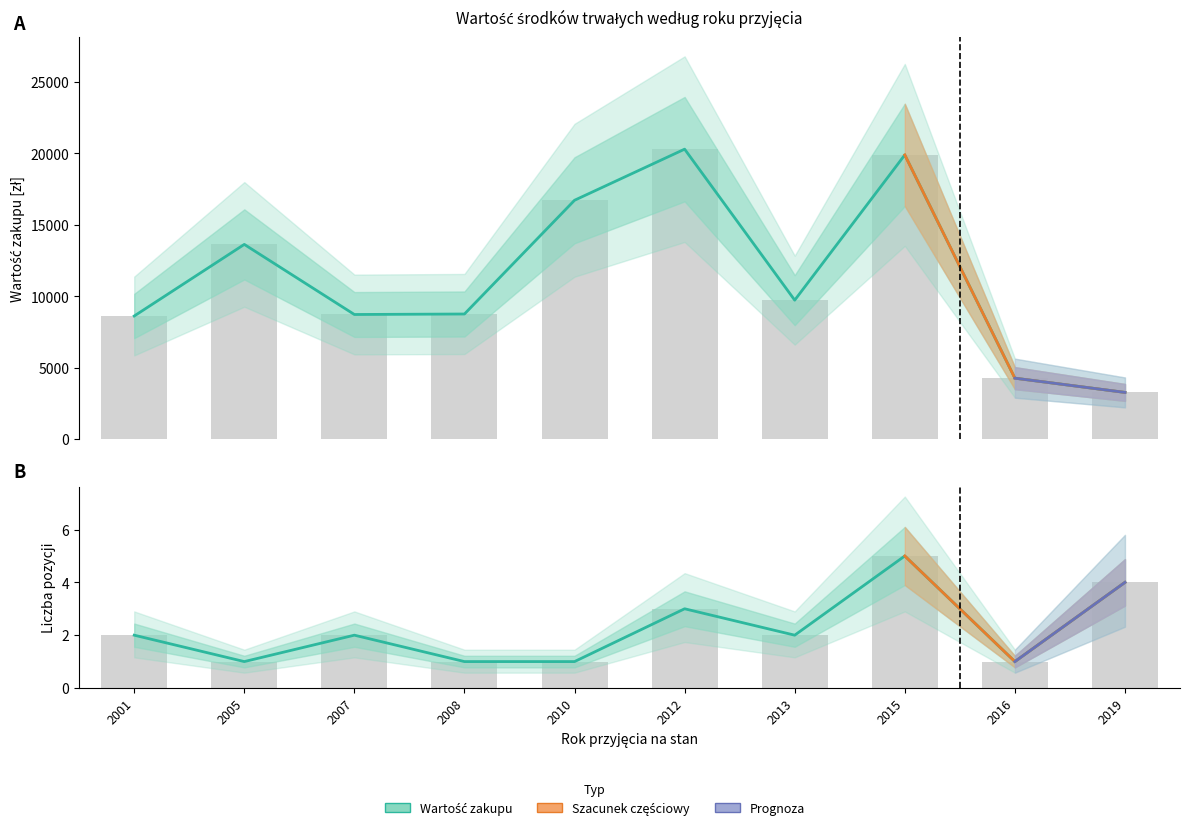

The value of Wartość zakupu at 2008 is 13223.9. True or false?

False